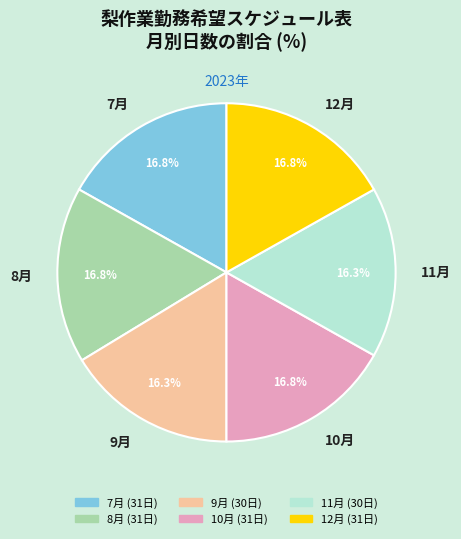

What is the ratio of the value at 12月 to the value at 8月?

1.0